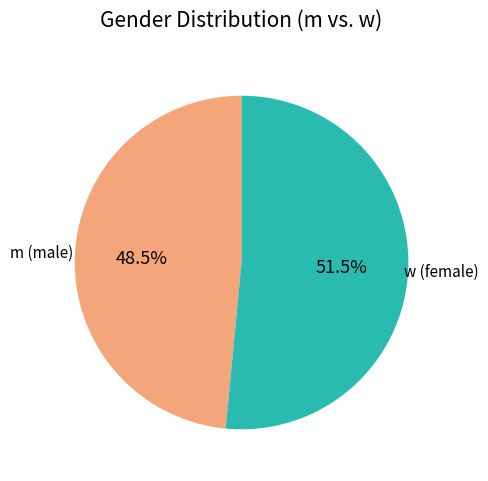

Between w (female) and m (male), which is larger?

w (female)